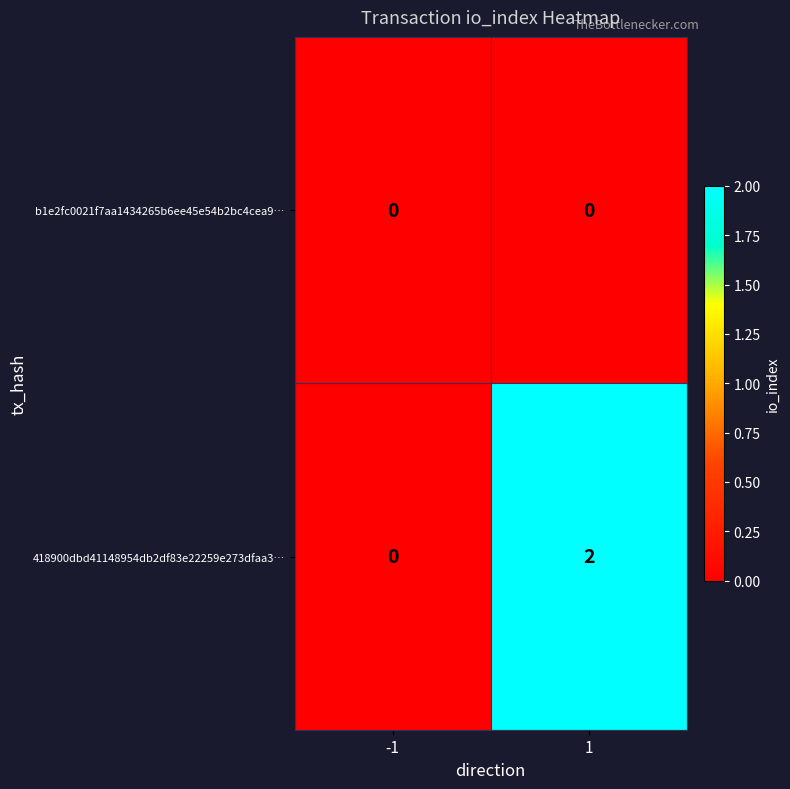

True or false: 418900dbd41148954db2df83e22259e273dfaa3… has a value of 1 at 1.

False